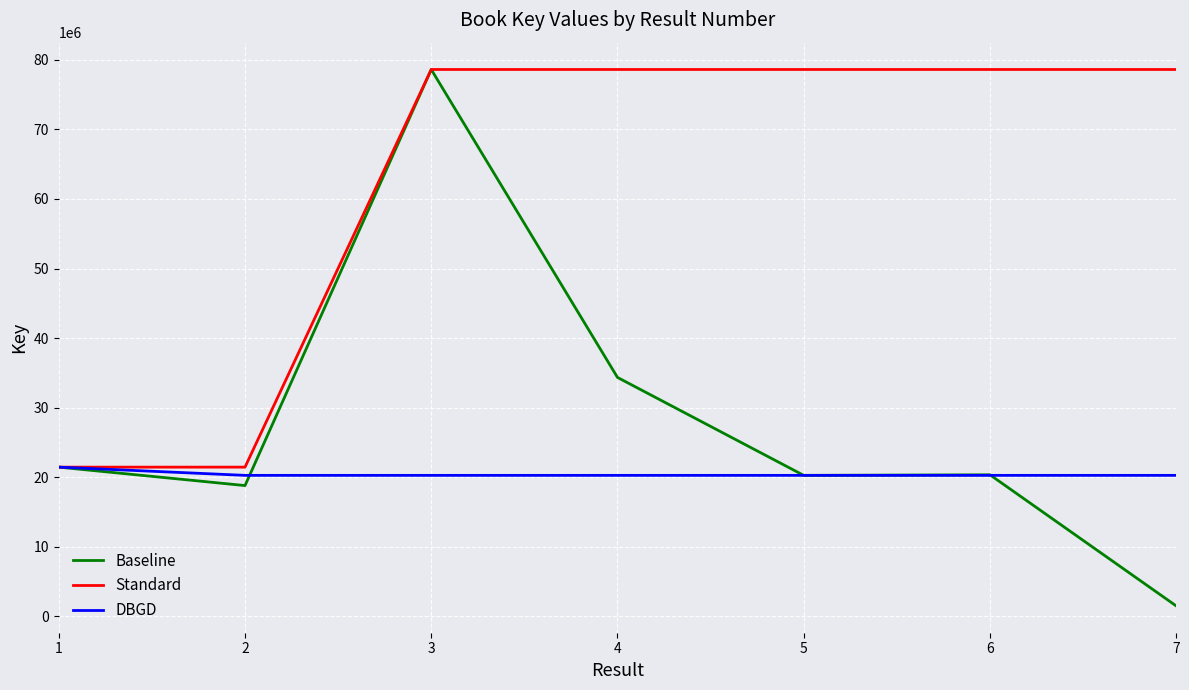

Rank the series by their average value, from highest to lowest.

Standard, Baseline, DBGD